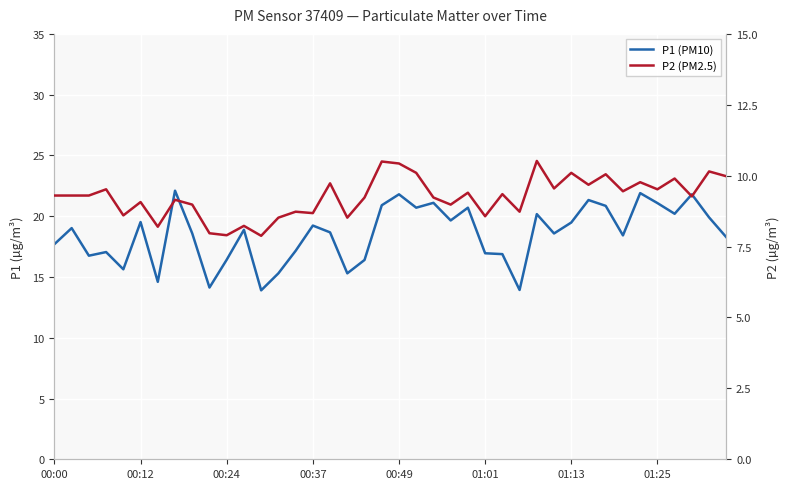

At which category is the sum across all series the highest?

00:49